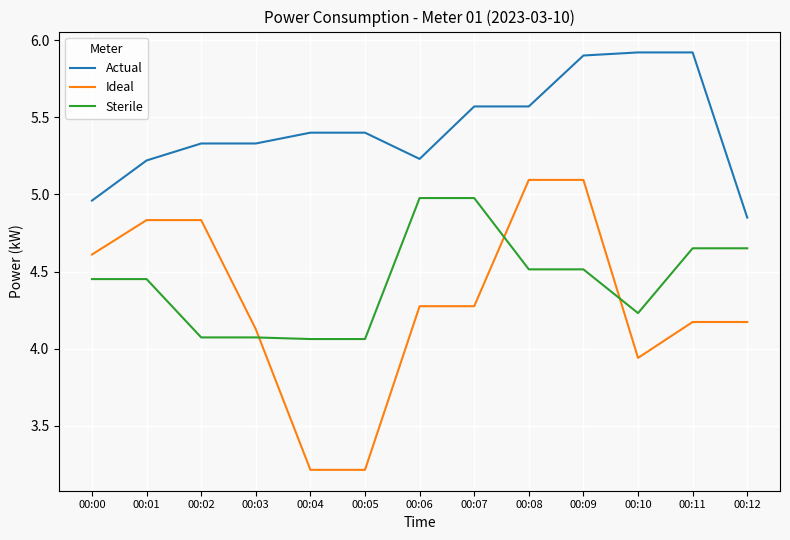

What are all the series names shown in the legend?

Actual, Ideal, Sterile